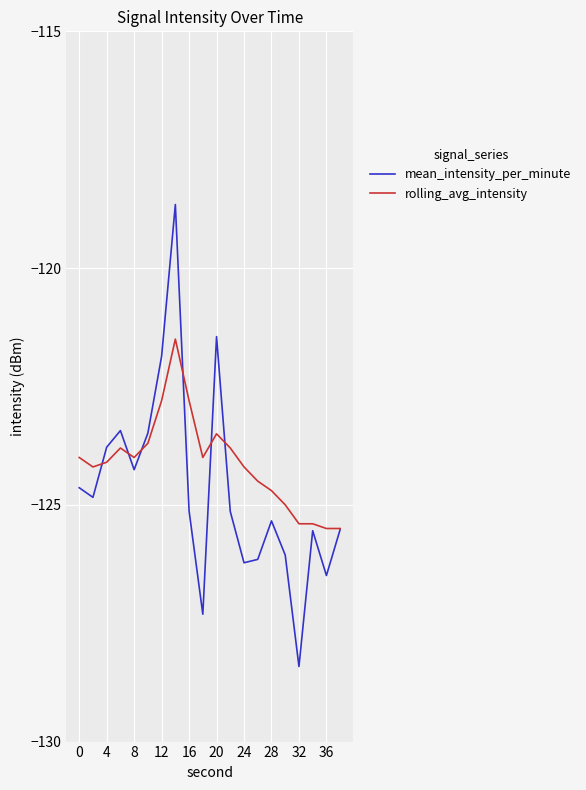

What are all the series names shown in the legend?

mean_intensity_per_minute, rolling_avg_intensity